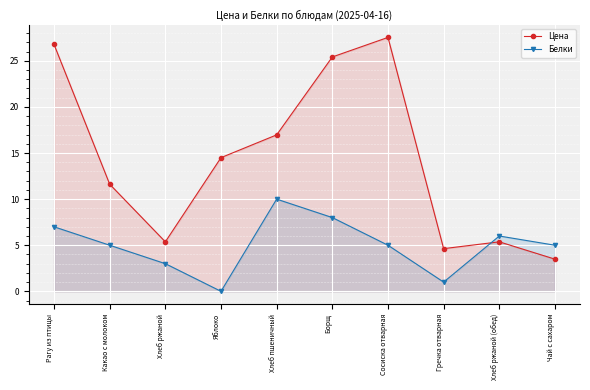

Which series changed the most between Рагу из птицы and Хлеб ржаной?

Цена